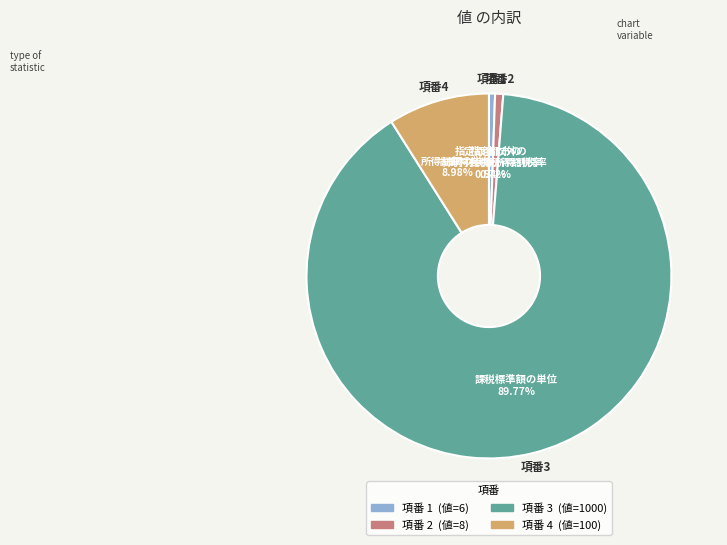

Does any single category account for the majority?

Yes